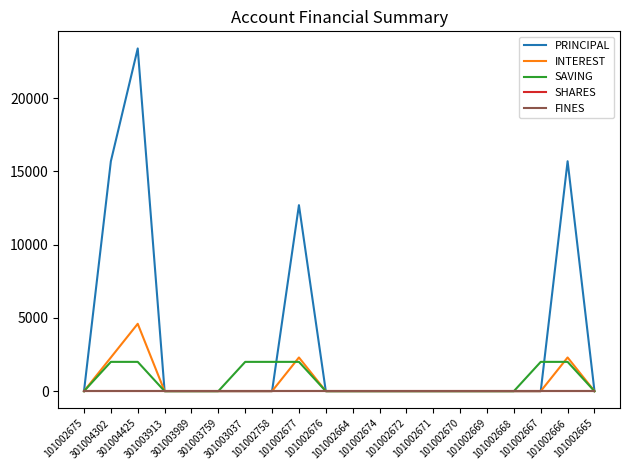

What is the highest value of the INTEREST series?

4600